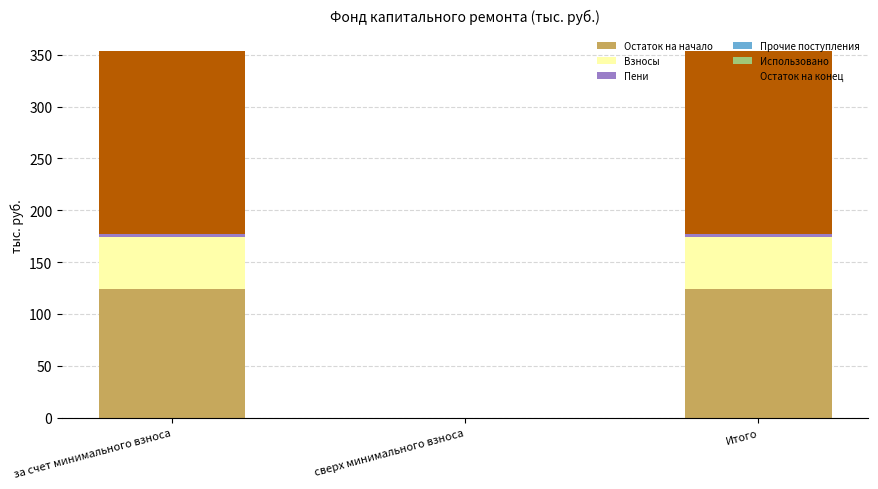

Is it true that Остаток на начало equals 73.8 at сверх минимального взноса?

False